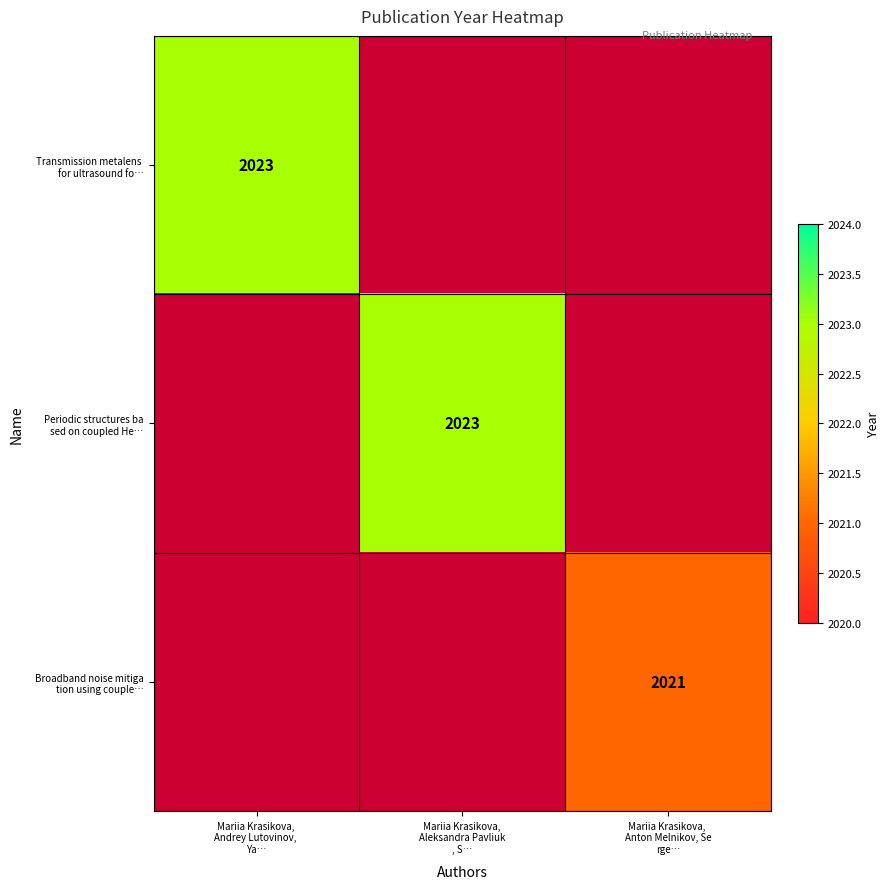

Which category has the lowest value across all series?

Mariia Krasikova, 
Anton Melnikov, Se
rge…